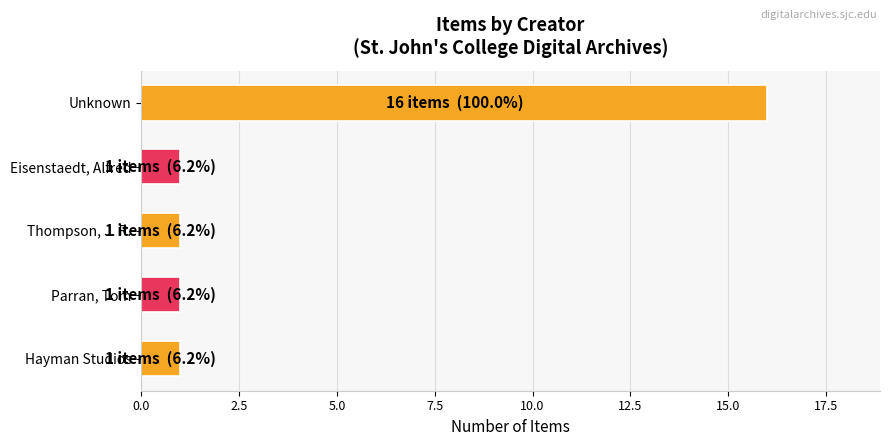

What is the change in value from Unknown to Hayman Studios?

-15